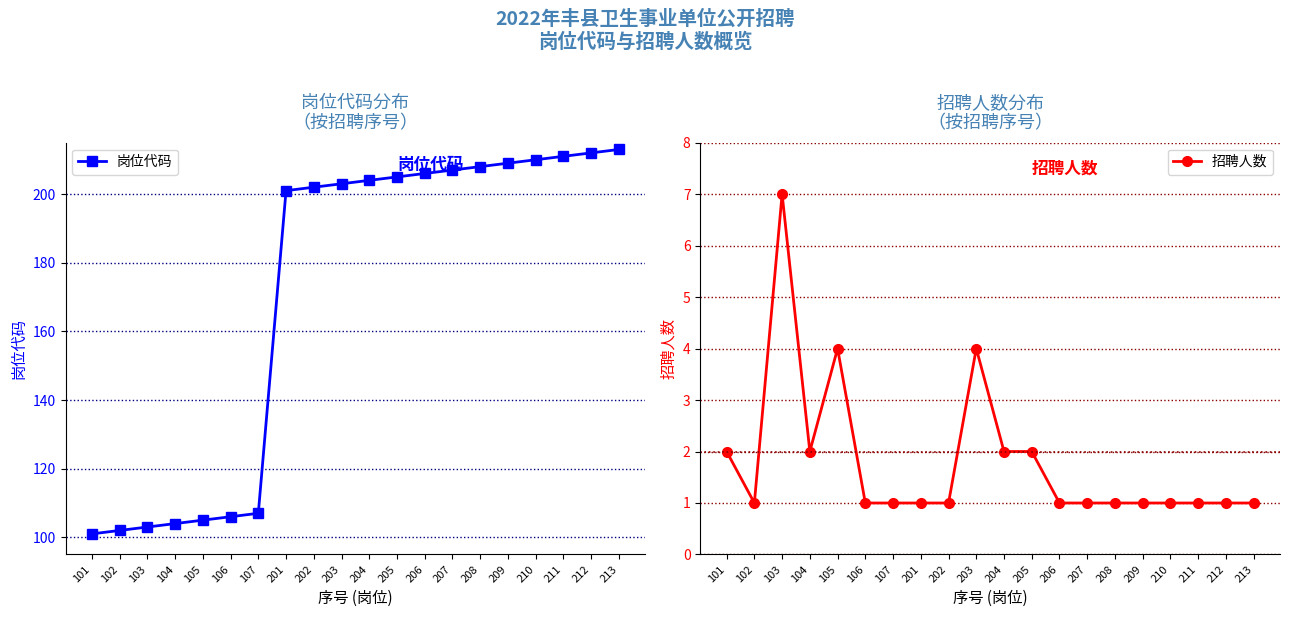

Reading left to right, extract all data points from this chart.

岗位代码: 101=101	102=102	103=103	104=104	105=105	106=106	107=107	201=201	202=202	203=203	204=204	205=205	206=206	207=207	208=208	209=209	210=210	211=211	212=212	213=213
招聘人数: 101=2	102=1	103=7	104=2	105=4	106=1	107=1	201=1	202=1	203=4	204=2	205=2	206=1	207=1	208=1	209=1	210=1	211=1	212=1	213=1